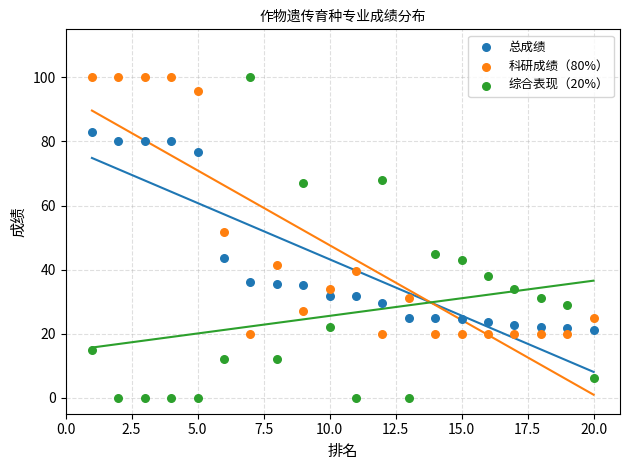

What is the X range (max minus min) for the scatter plot?

19.0